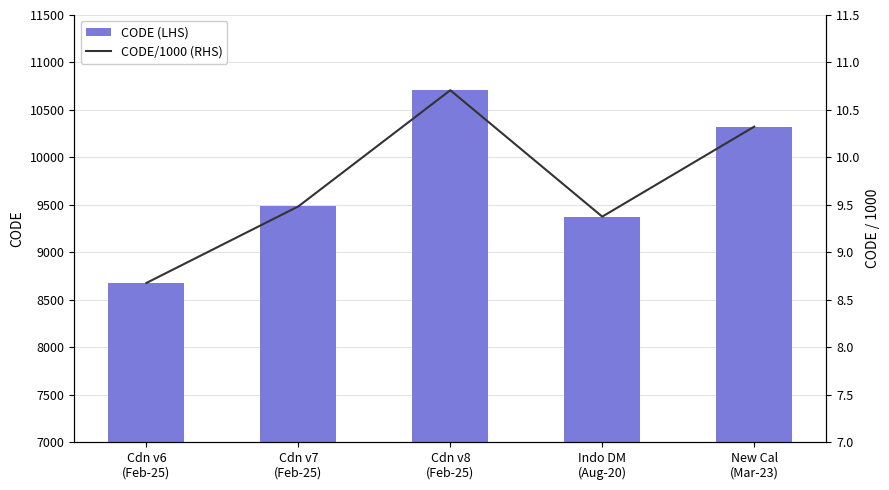

What is the lowest value of the CODE (LHS) series?

8676